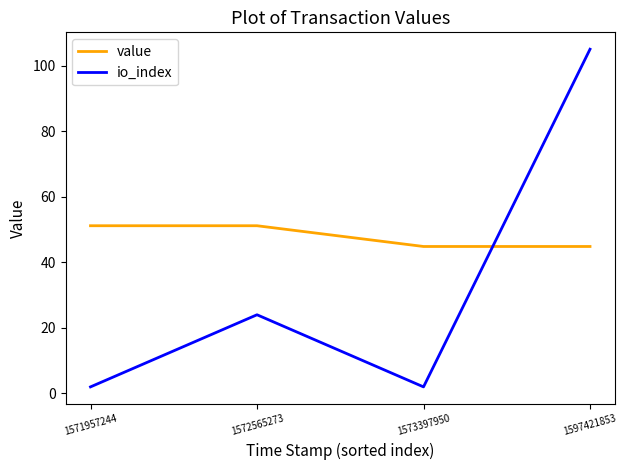

Reading left to right, transcribe all the data shown in this chart.

value: 51.2	51.2	44.8	44.8
io_index: 2.0	24.0	2.0	105.0